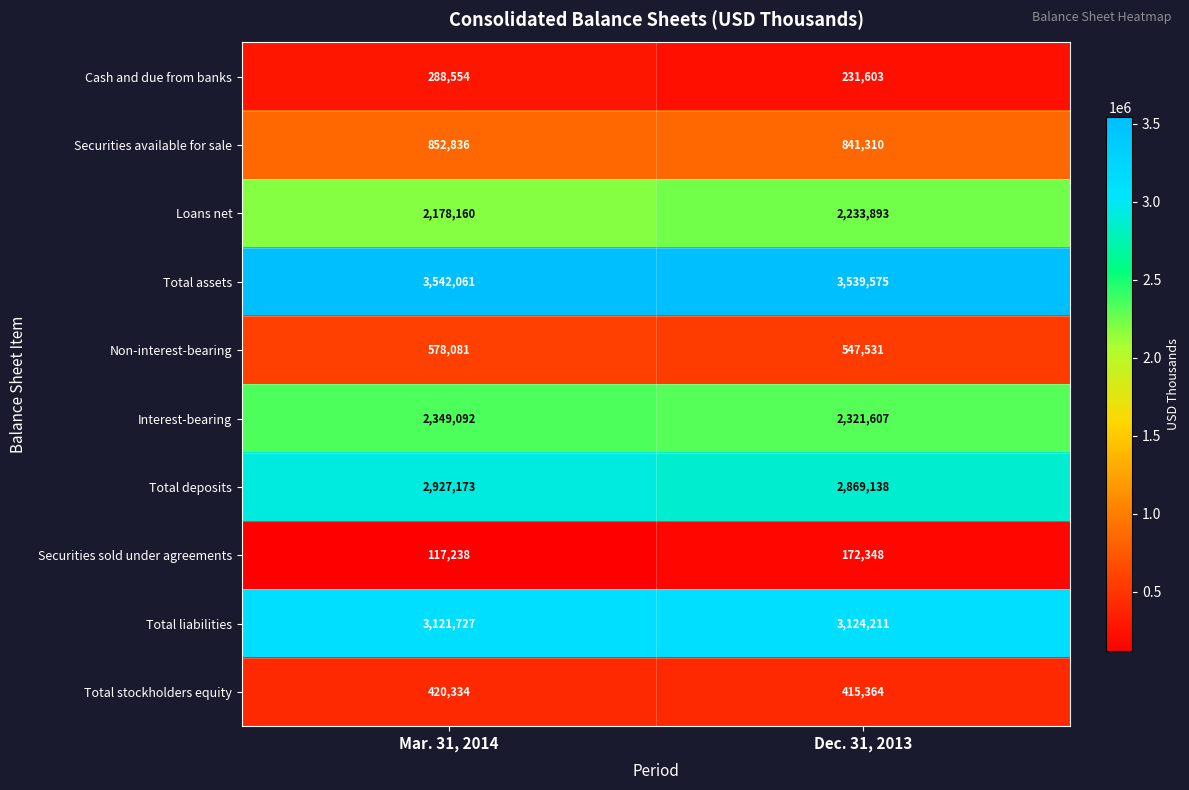

Reading left to right, list all the values displayed in this chart.

Cash and due from banks: 288554	231603
Securities available for sale: 852836	841310
Loans net: 2178160	2233893
Total assets: 3542061	3539575
Non-interest-bearing: 578081	547531
Interest-bearing: 2349092	2321607
Total deposits: 2927173	2869138
Securities sold under agreements: 117238	172348
Total liabilities: 3121727	3124211
Total stockholders equity: 420334	415364